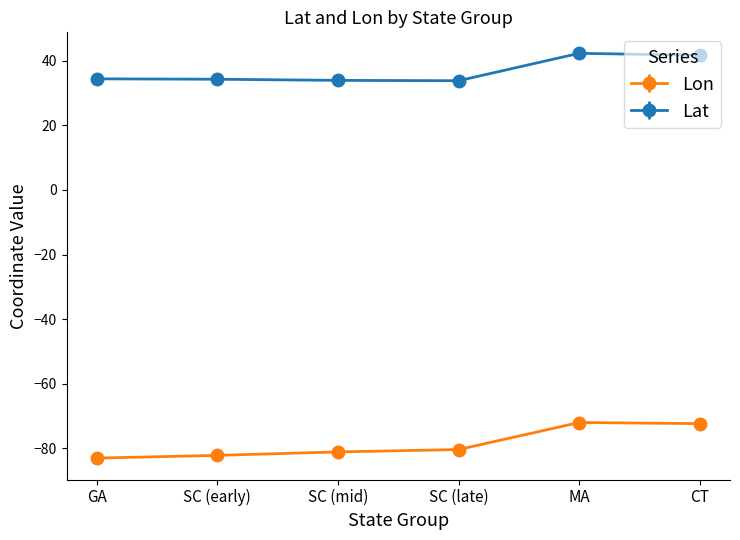

What is the sum of all Lat values?

220.4